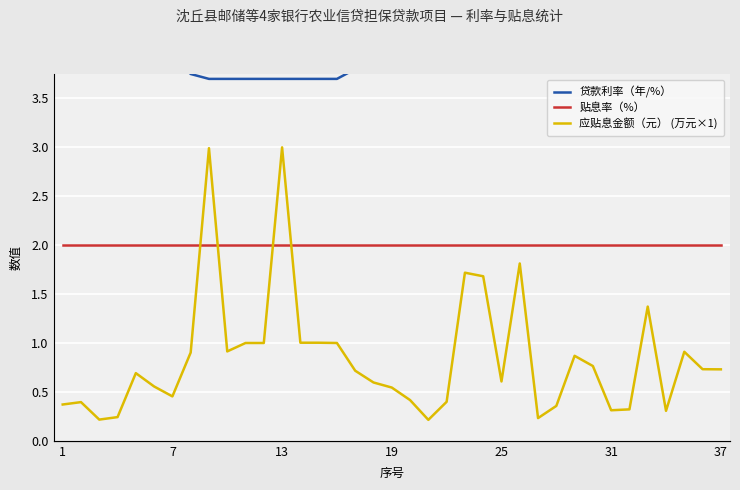

Where is 应贴息金额（元） (万元×1) nearest to the value 1?

10